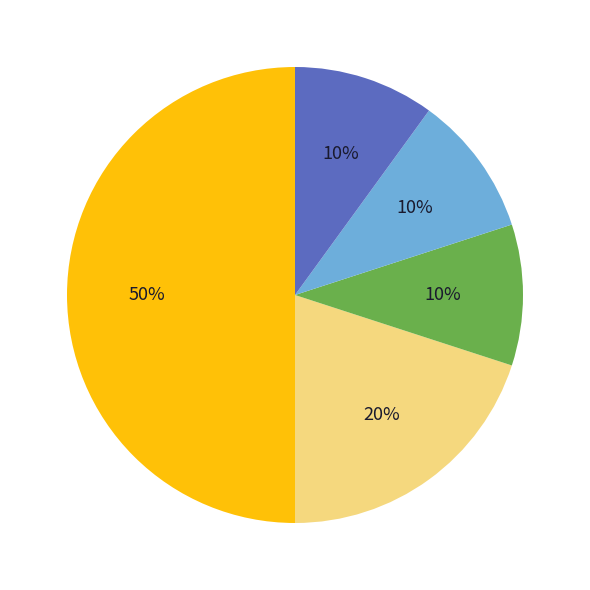

To the nearest percent, what is the average slice percentage?

20%